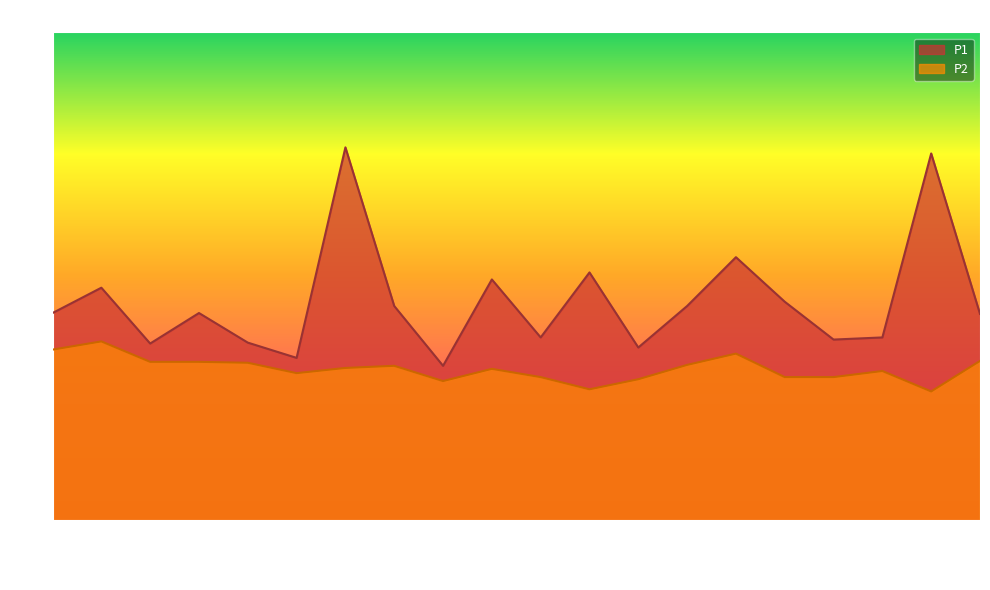

What is the difference between the P1 values at 00:40 and 00:33?

1.1